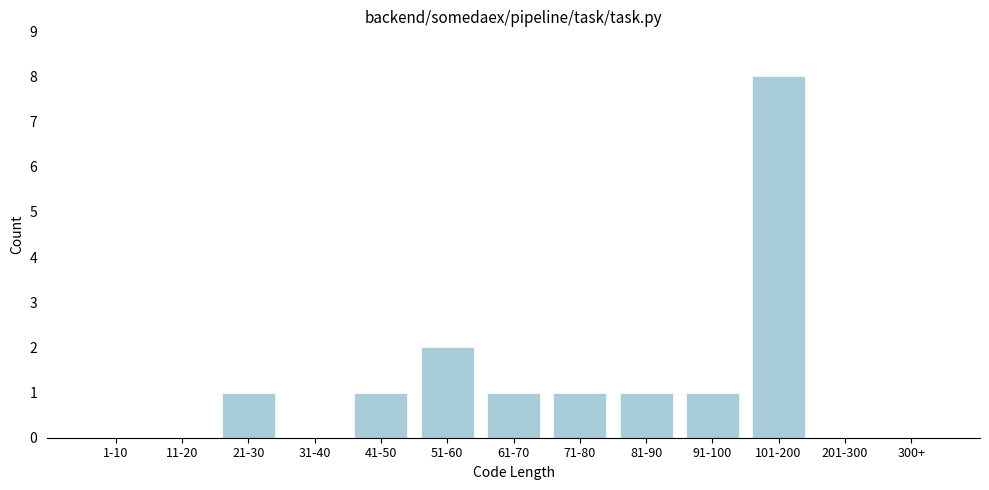

Reading left to right, extract all data points from this chart.

1-10=0	11-20=0	21-30=1	31-40=0	41-50=1	51-60=2	61-70=1	71-80=1	81-90=1	91-100=1	101-200=8	201-300=0	300+=0